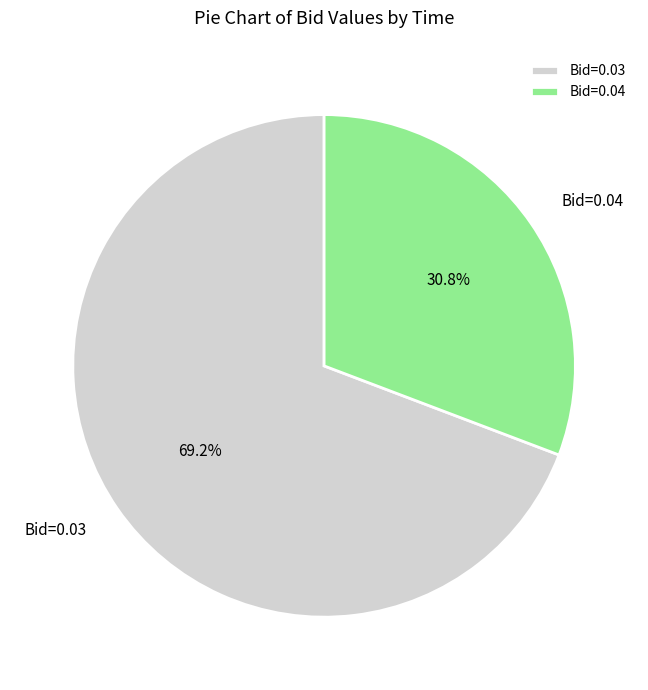

Rank the categories by value from highest to lowest.

Bid=0.03, Bid=0.04